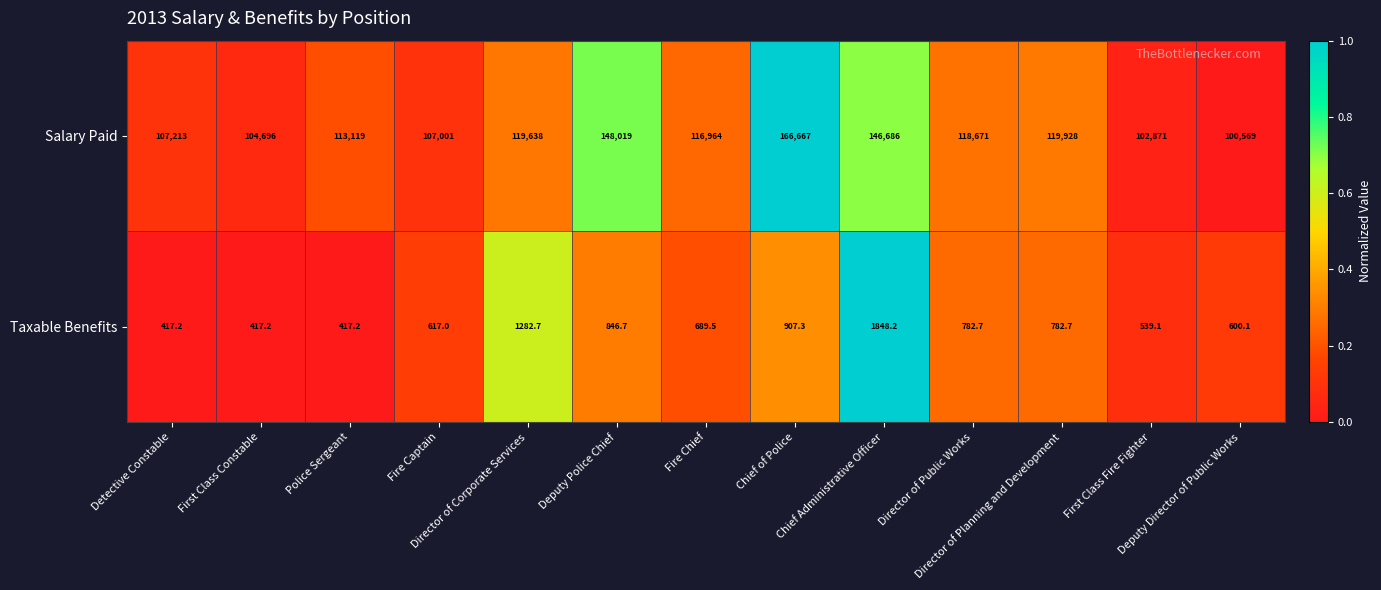

What is the difference between the second highest and second lowest values in the Taxable Benefits series?

865.5